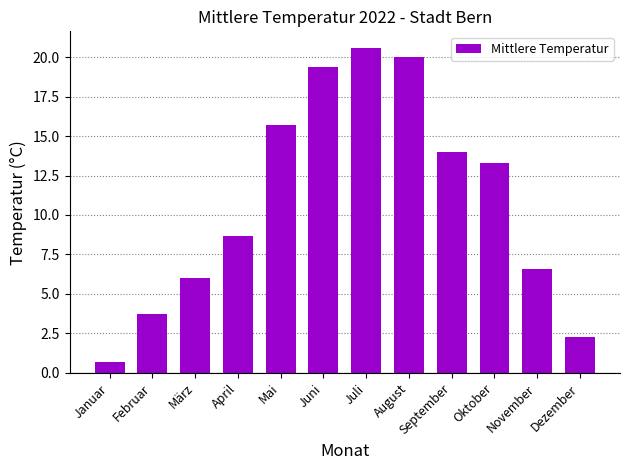

Where is the data nearest to the value 10?

April